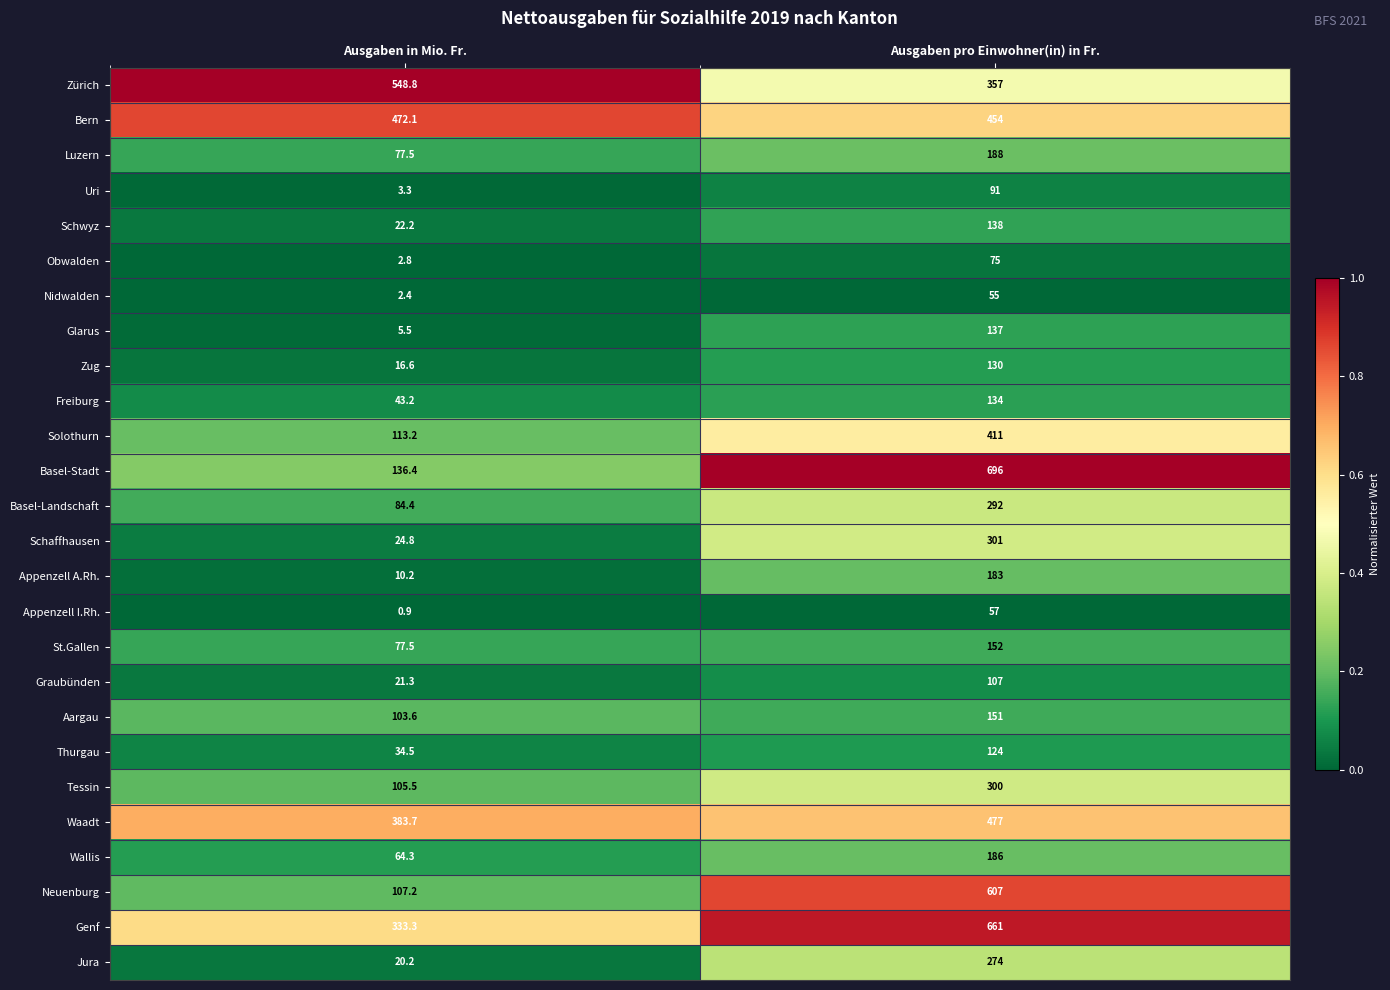

Which category has the lowest value across all series?

Ausgaben in Mio. Fr.